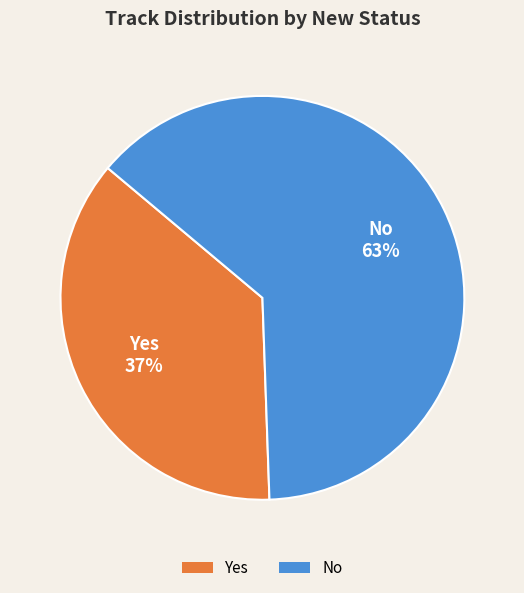

How many segments does this pie chart have?

2